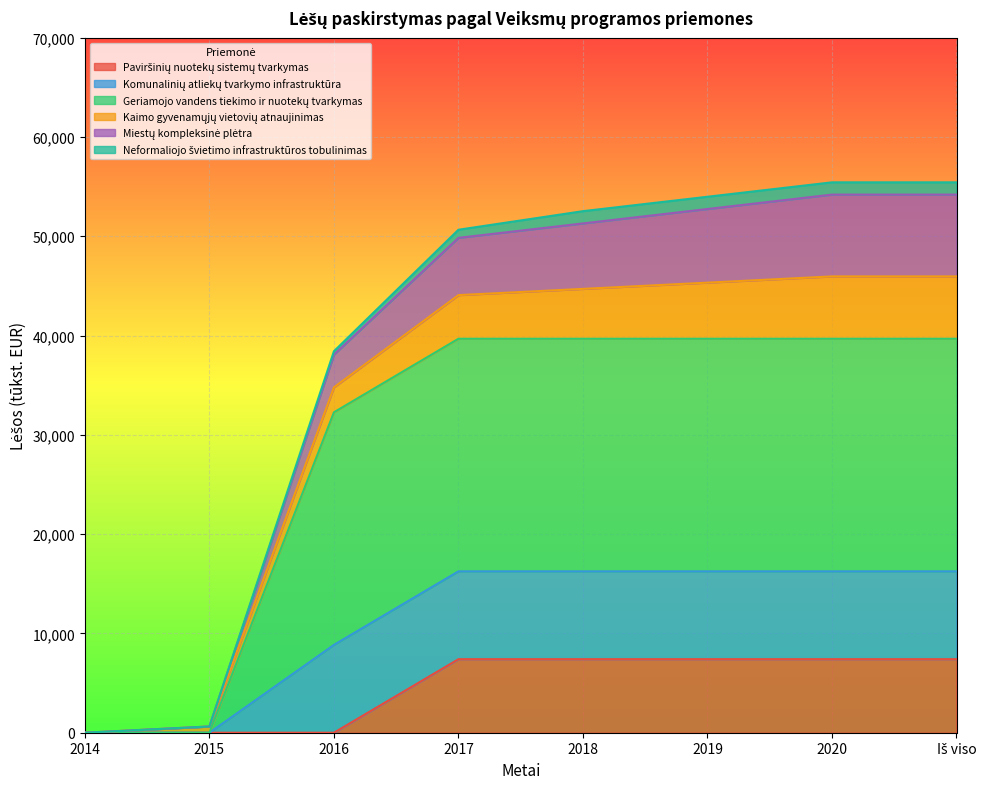

Which series has the widest spread of values?

Geriamojo vandens tiekimo ir nuotekų tvarkymas